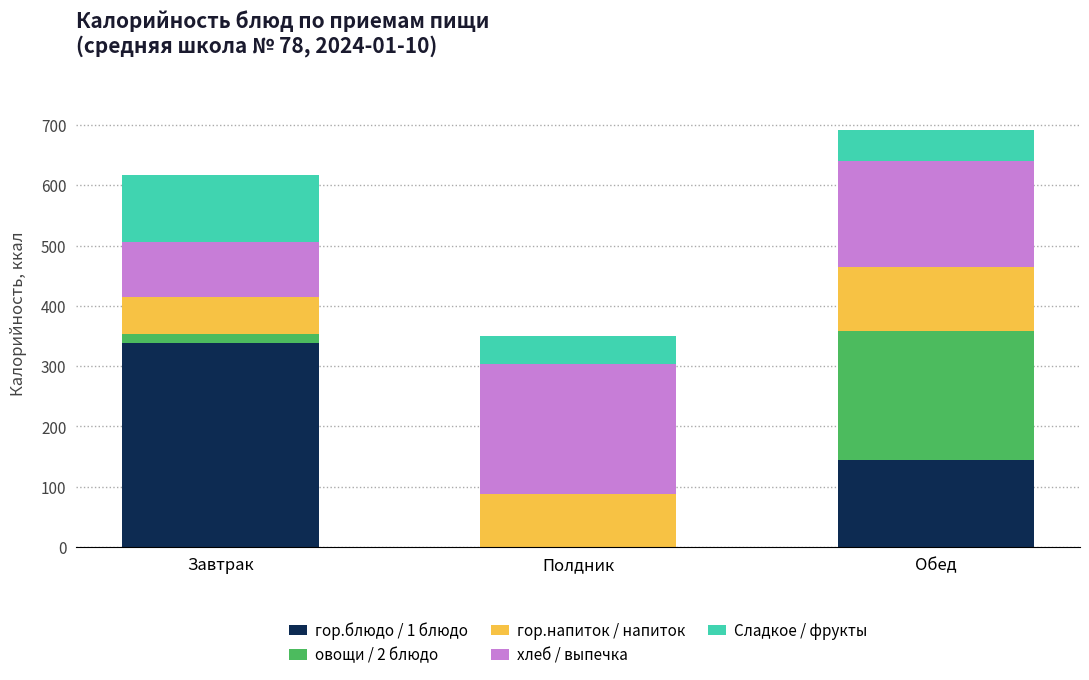

The value of гор.блюдо / 1 блюдо at Завтрак is 477. True or false?

False